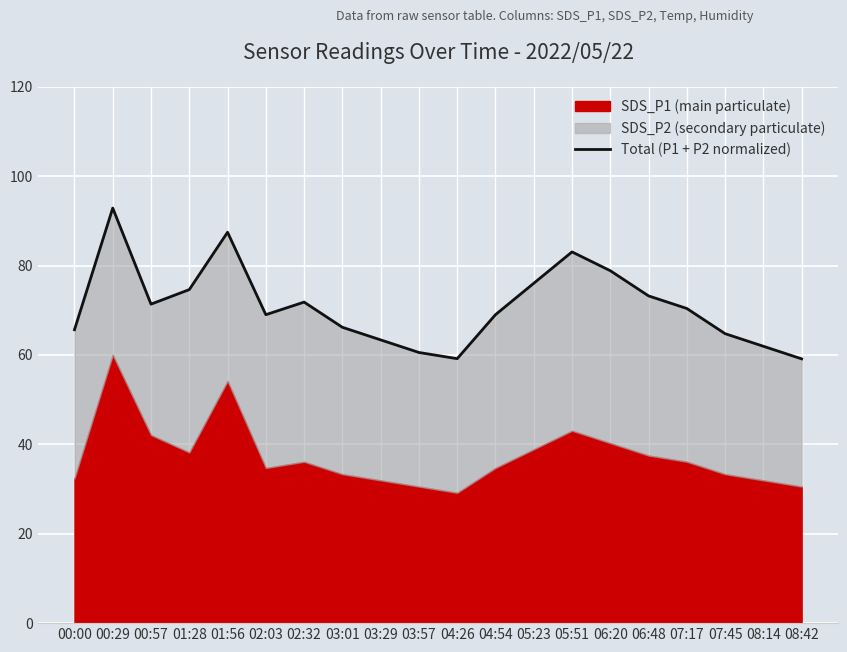

How many lines are shown in the chart?

1